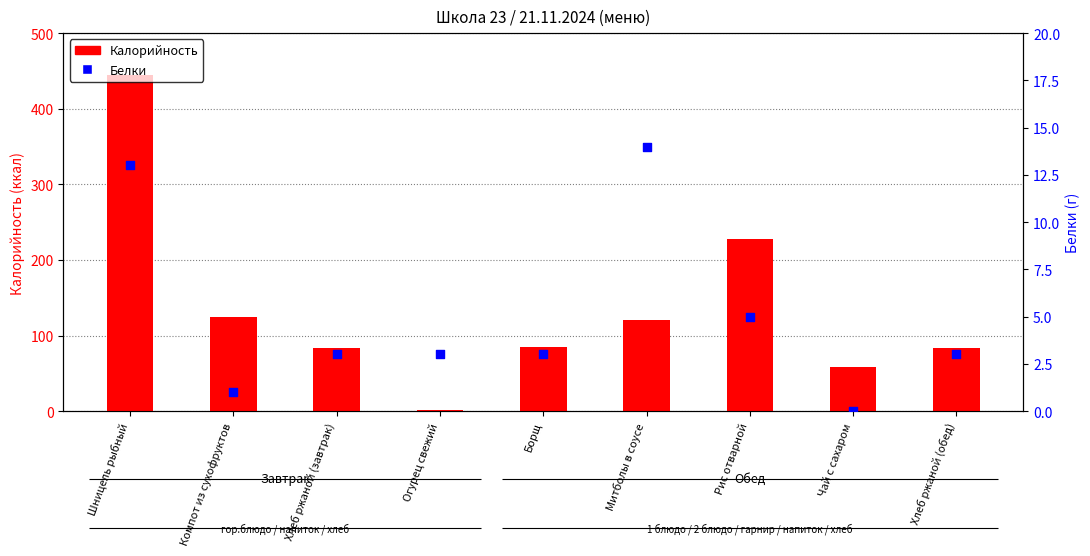

Which series contains the highest Y value?

Калорийность